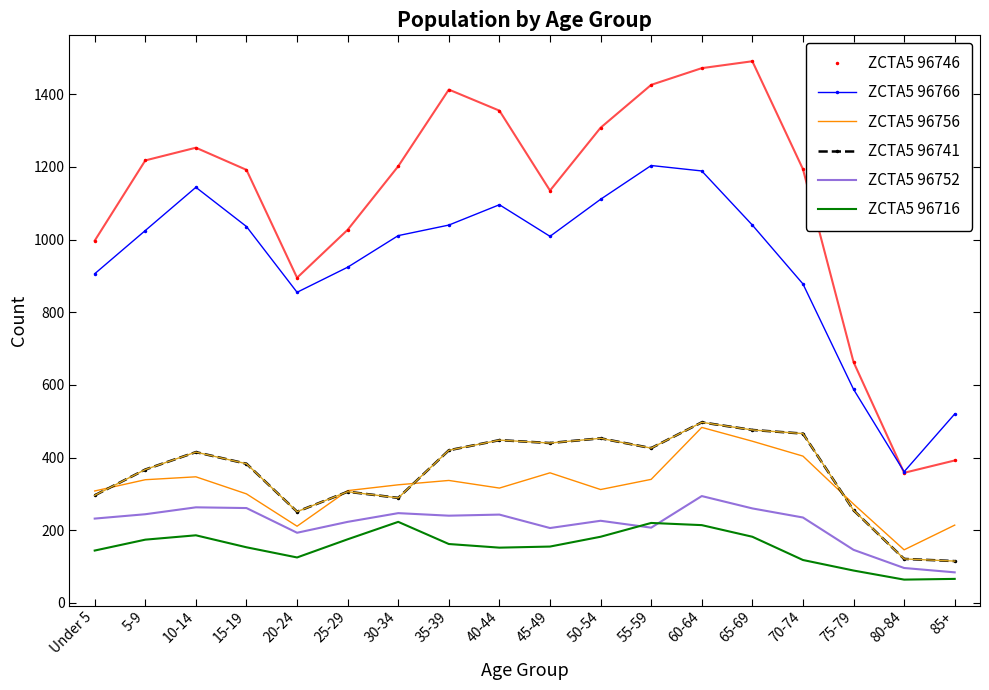

What is the total value across all series at 80-84?

1146